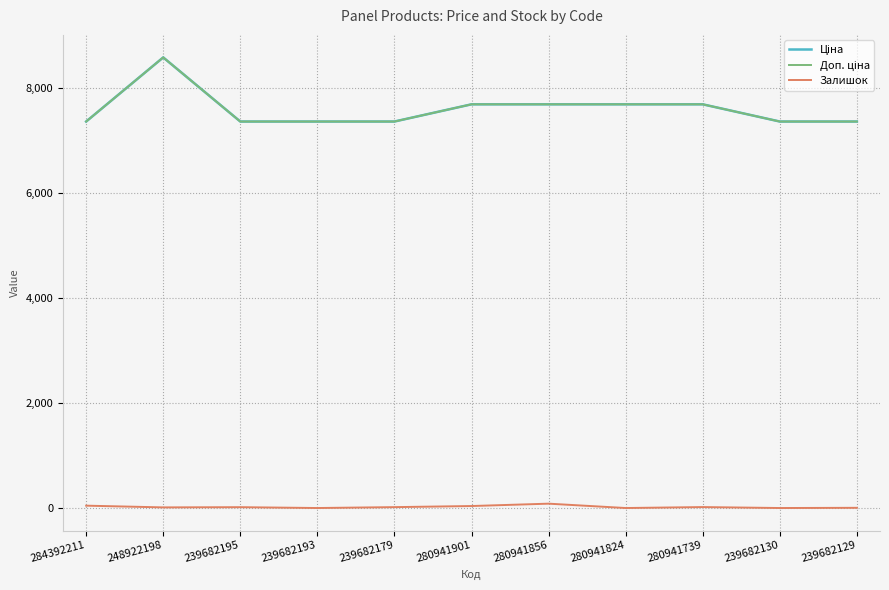

Is this an area chart (filled region under the line)?

No